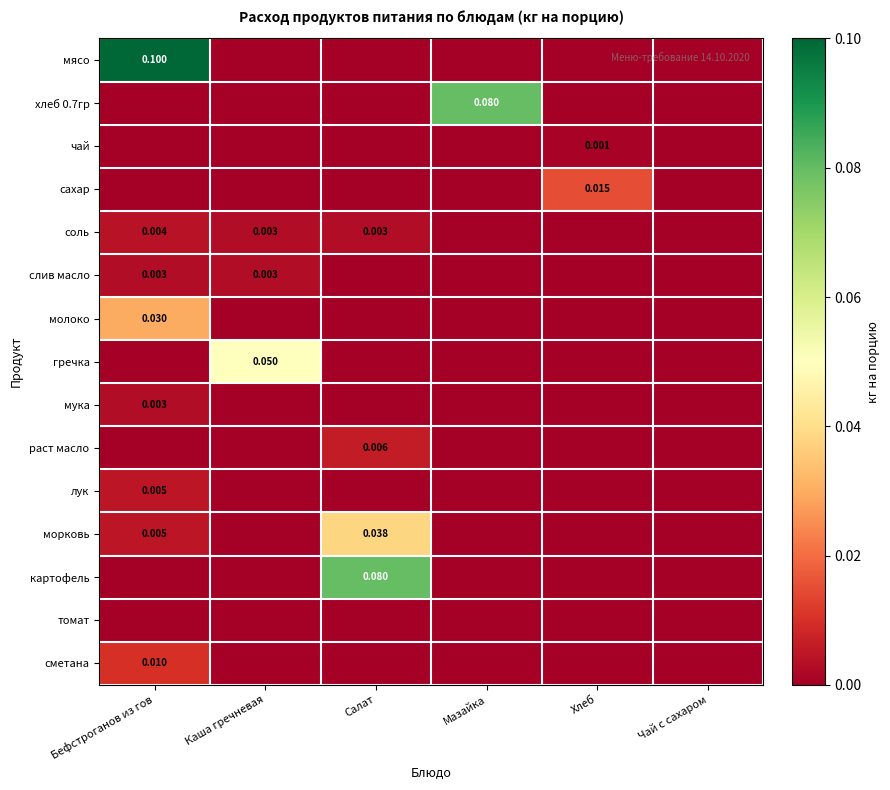

What is the spread (max minus min) of values at Каша гречневая?

0.1